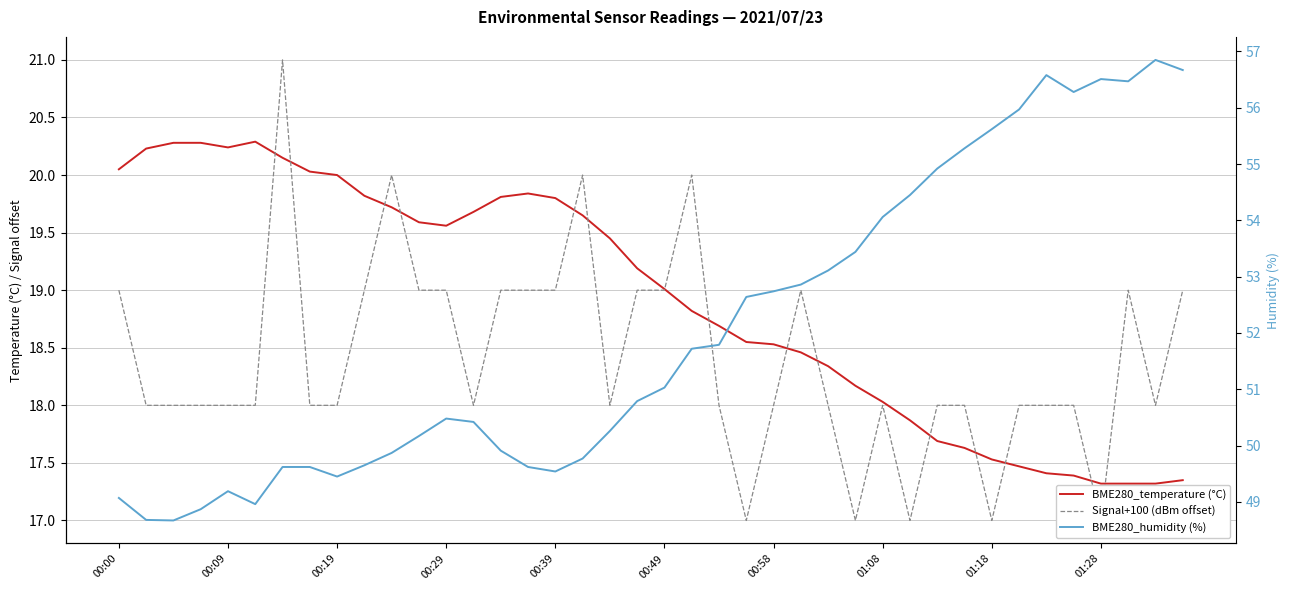

At how many categories does at least one series exceed 41?

40